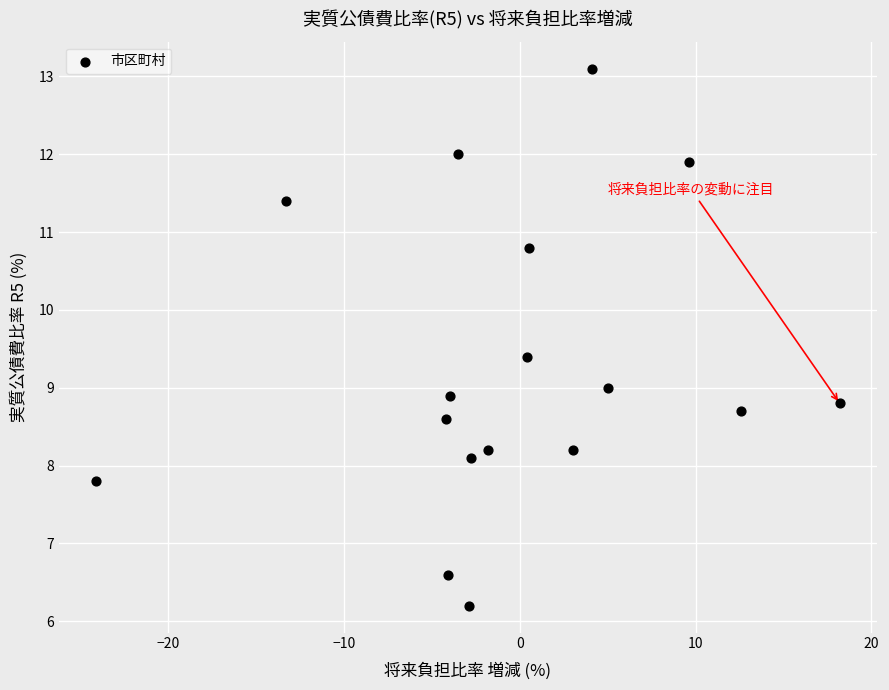

What is the range of X values (max minus min)?

42.3